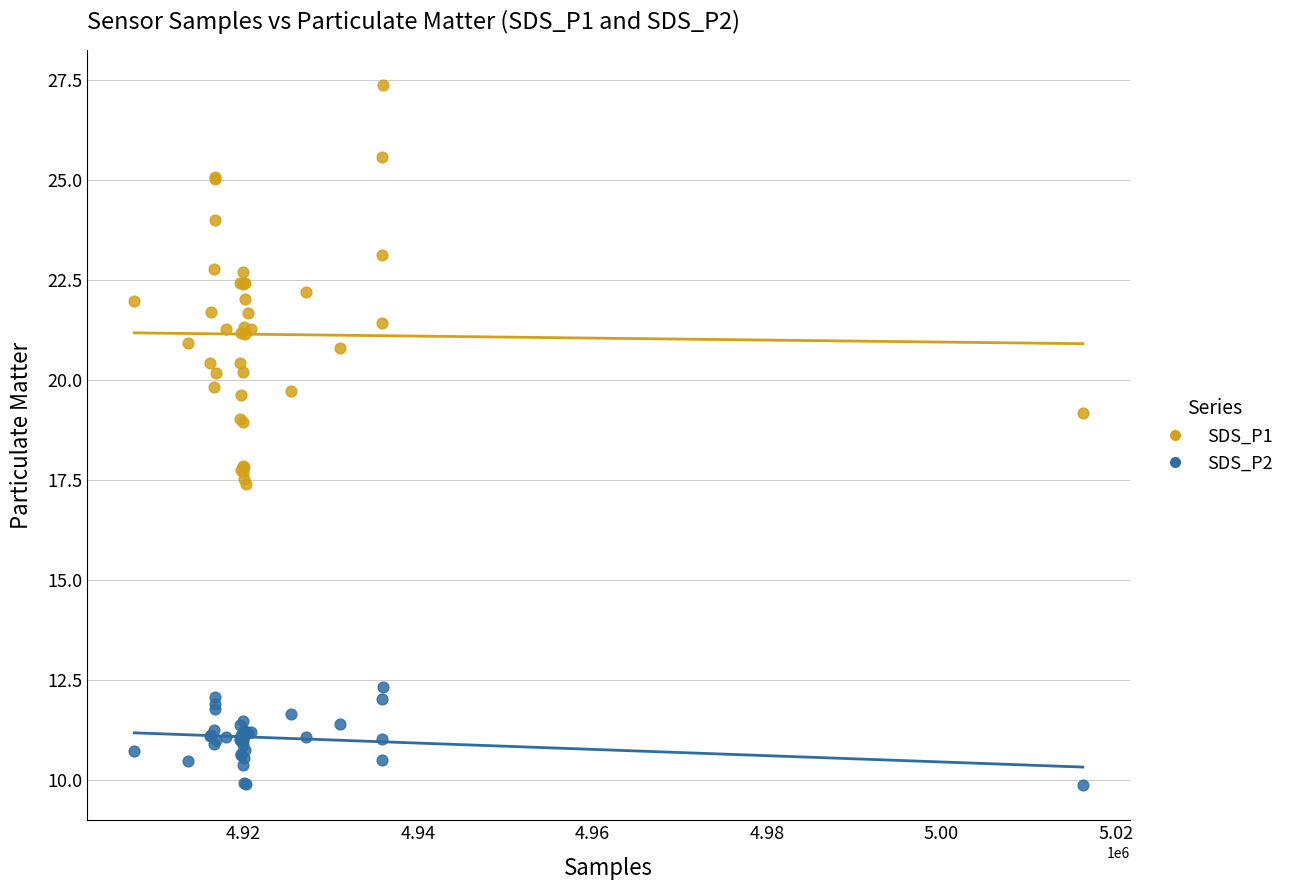

What are all the series names shown in the legend?

SDS_P1, SDS_P2